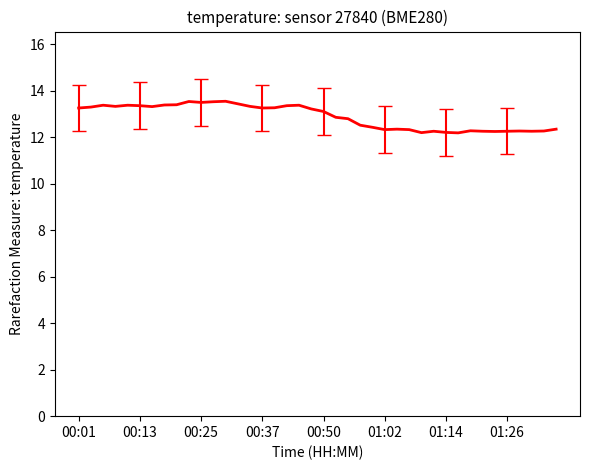

What is the smallest value displayed?

12.2